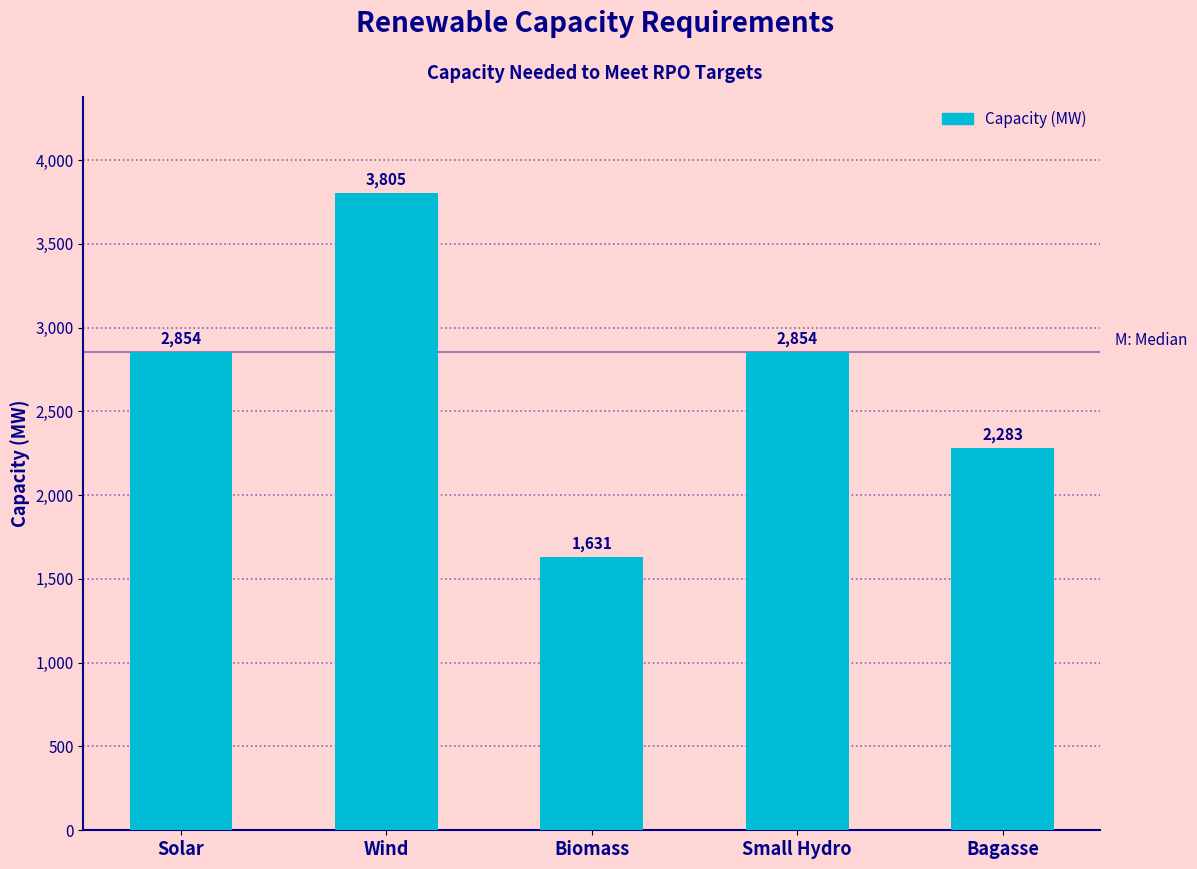

What is the ratio of the value at Small Hydro to the value at Biomass?

1.7